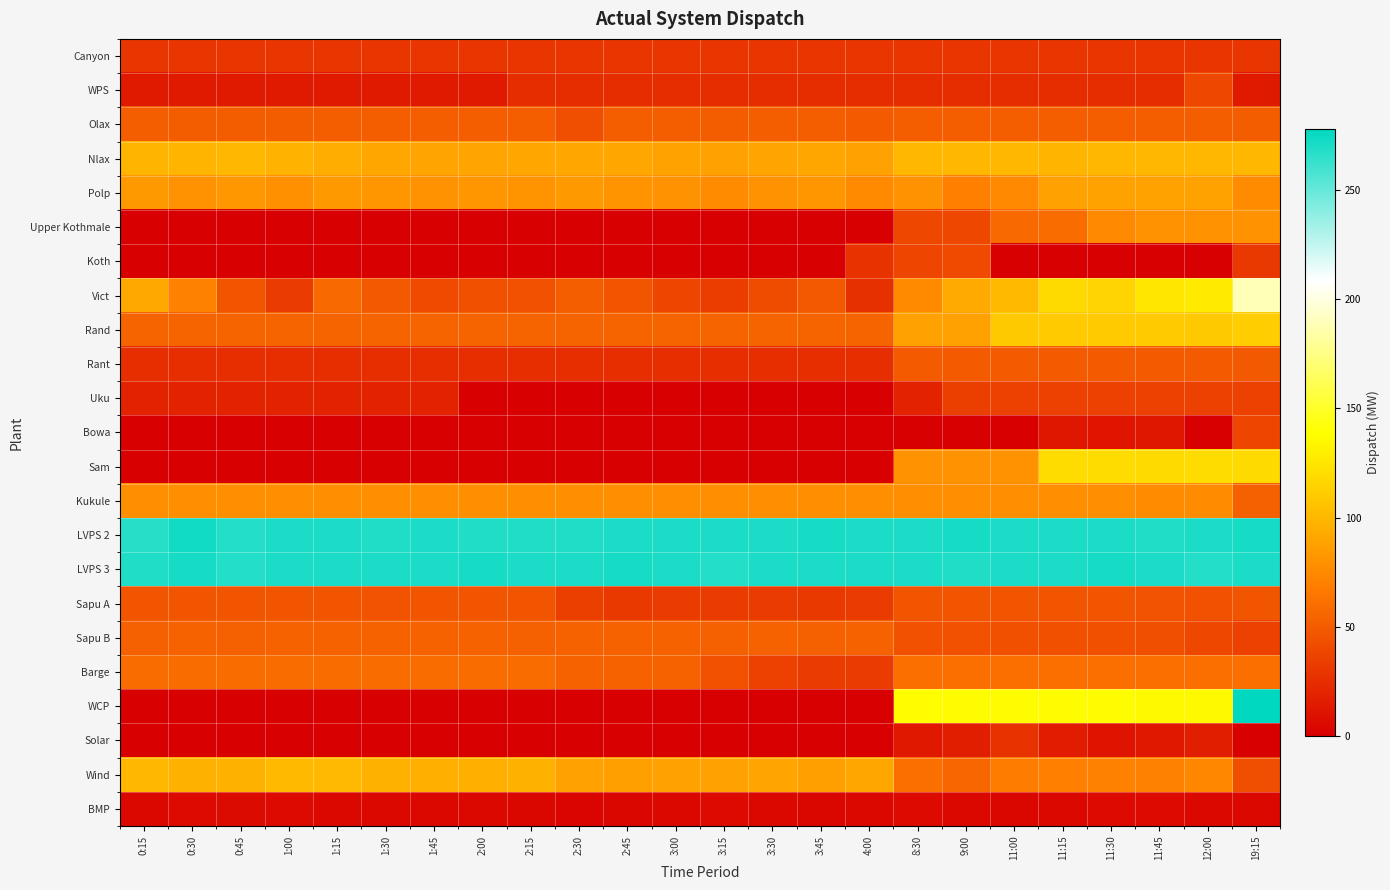

At 11:30, list the series in order from largest to smallest.

LVPS 3, LVPS 2, WCP, Sam, Vict, Rand, Nlax, Polp, Kukule, Upper Kothmale, Wind, Barge, Olax, Rant, Sapu A, Sapu B, Uku, Canyon, WPS, Bowa, Solar, BMP, Koth